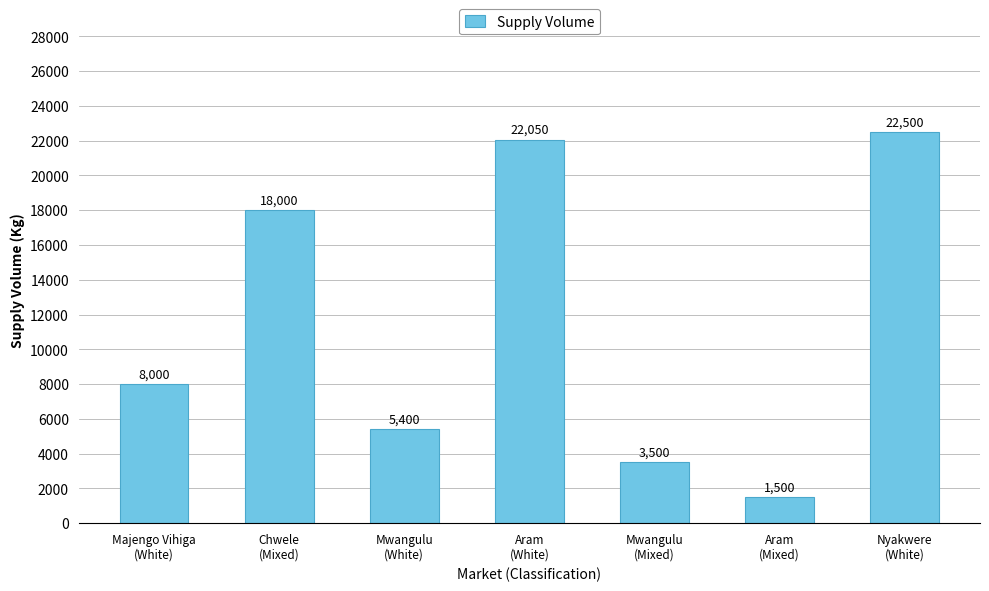

What is the sum of all values?

80950